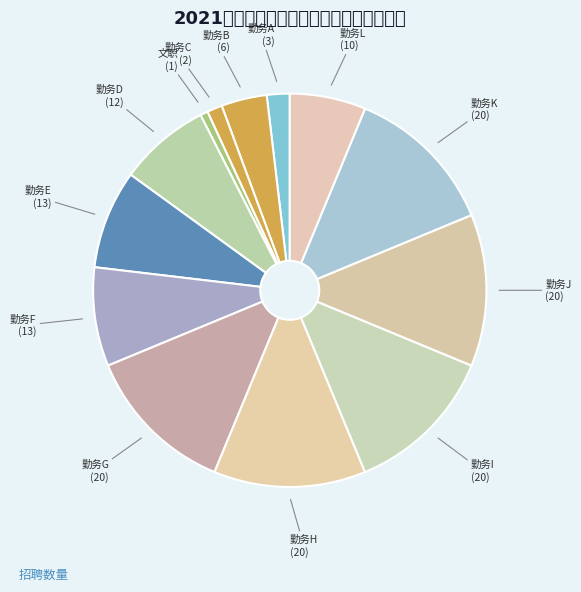

Is there a majority slice in this chart?

No